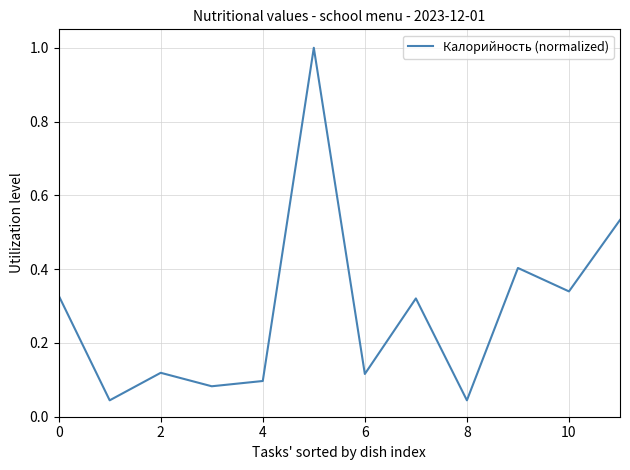

What is the maximum value shown in the chart?

1.0